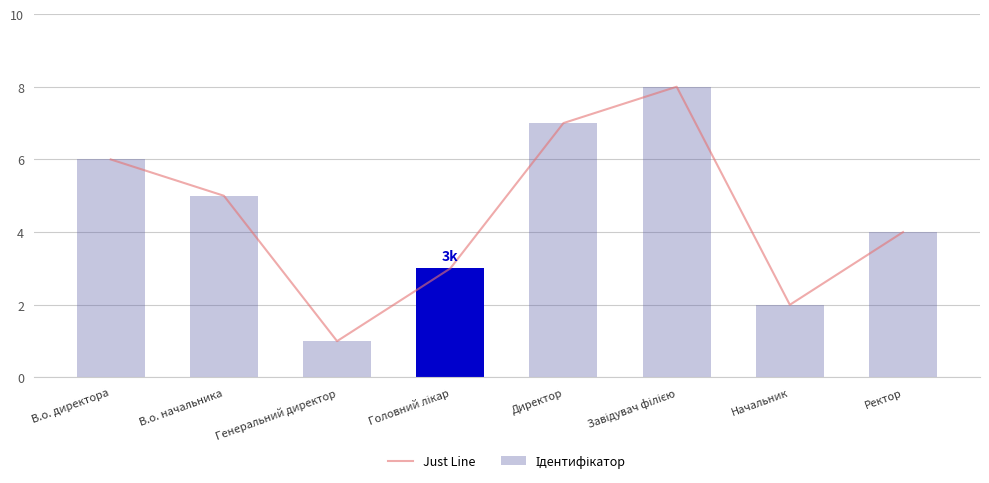

Count the values in the range 3 to 7.

5